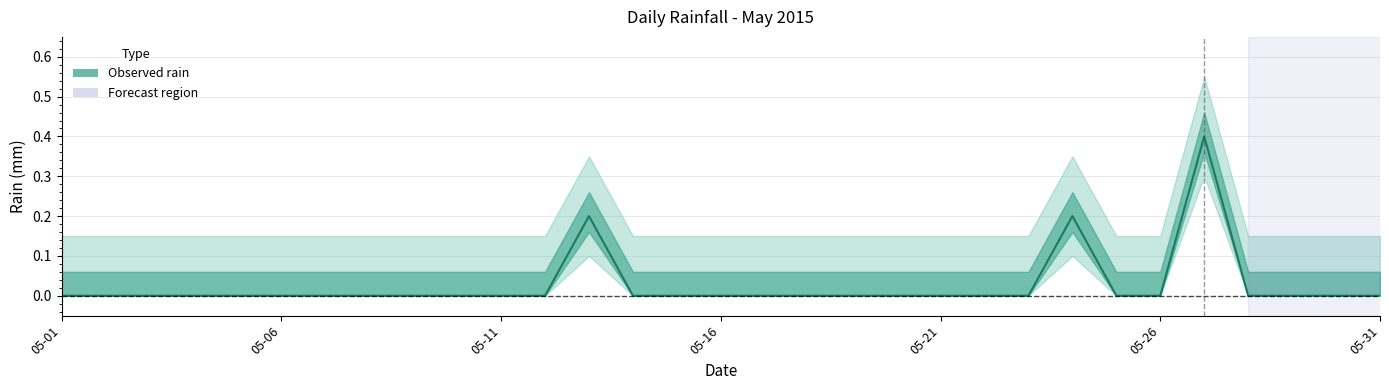

Where is the first local maximum?

2015-05-13